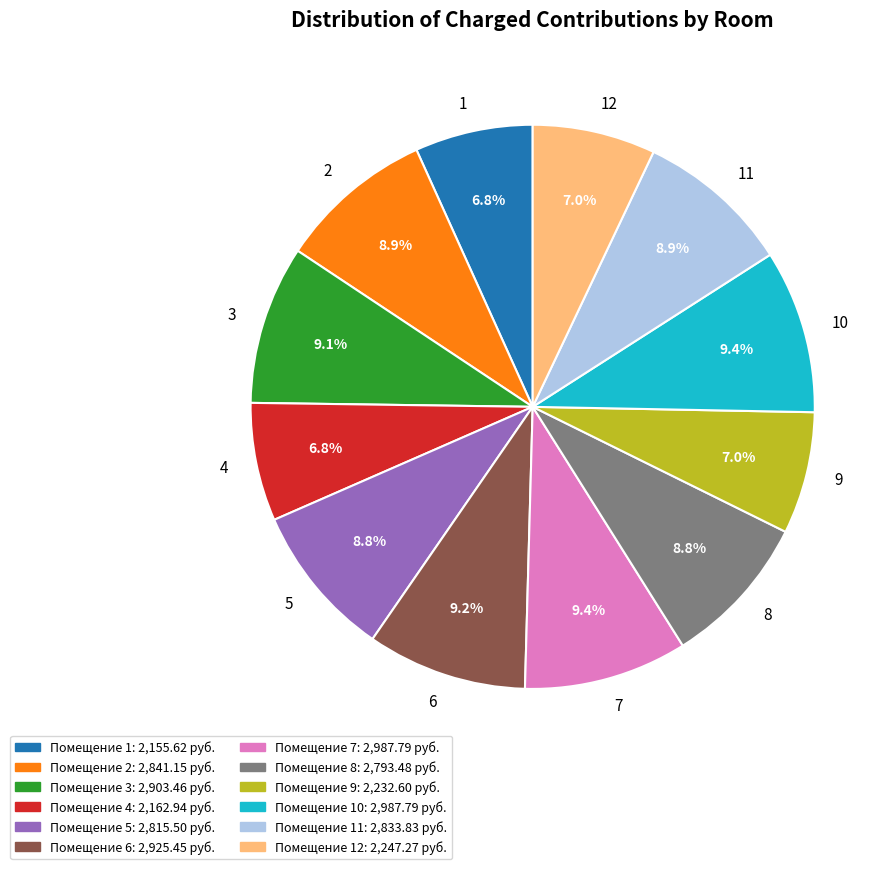

How many segments does this pie chart have?

12